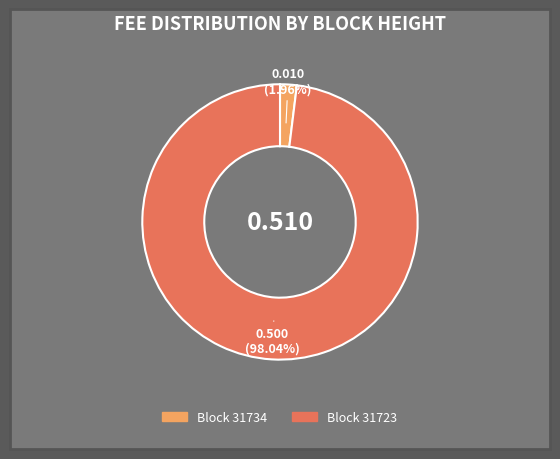

Is the sum of Block 31734 and Block 31723 greater than half?

Yes